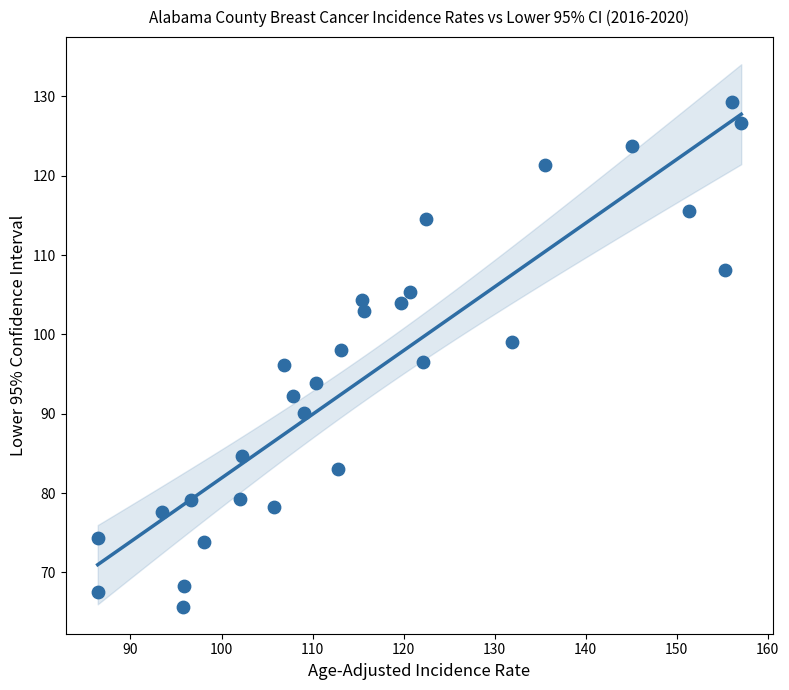

What is the range of Y values (max minus min)?

63.6